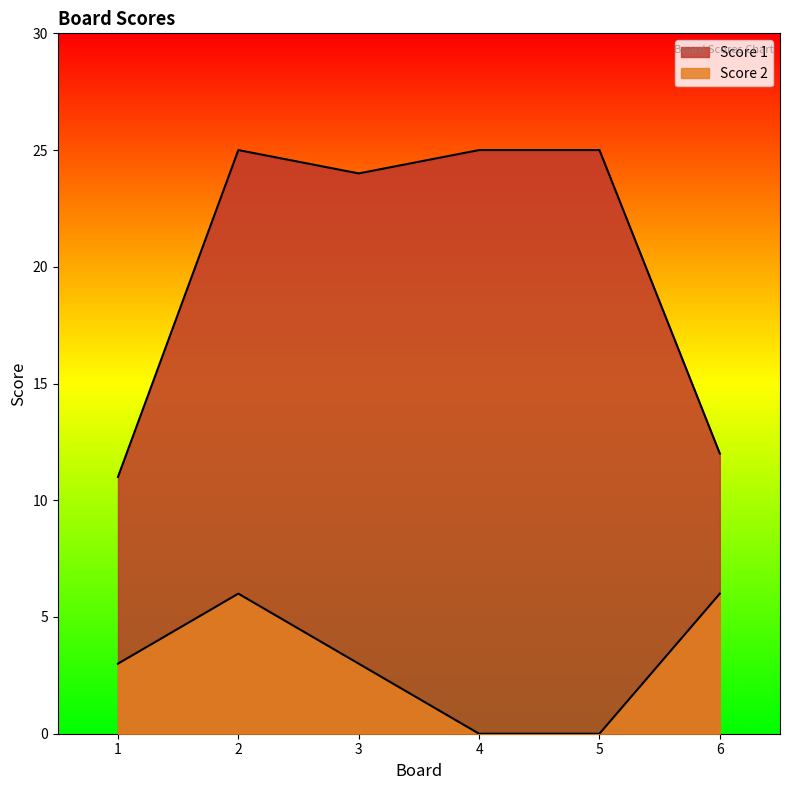

What is the value of the Score 1 point at the 1st from the left?

11